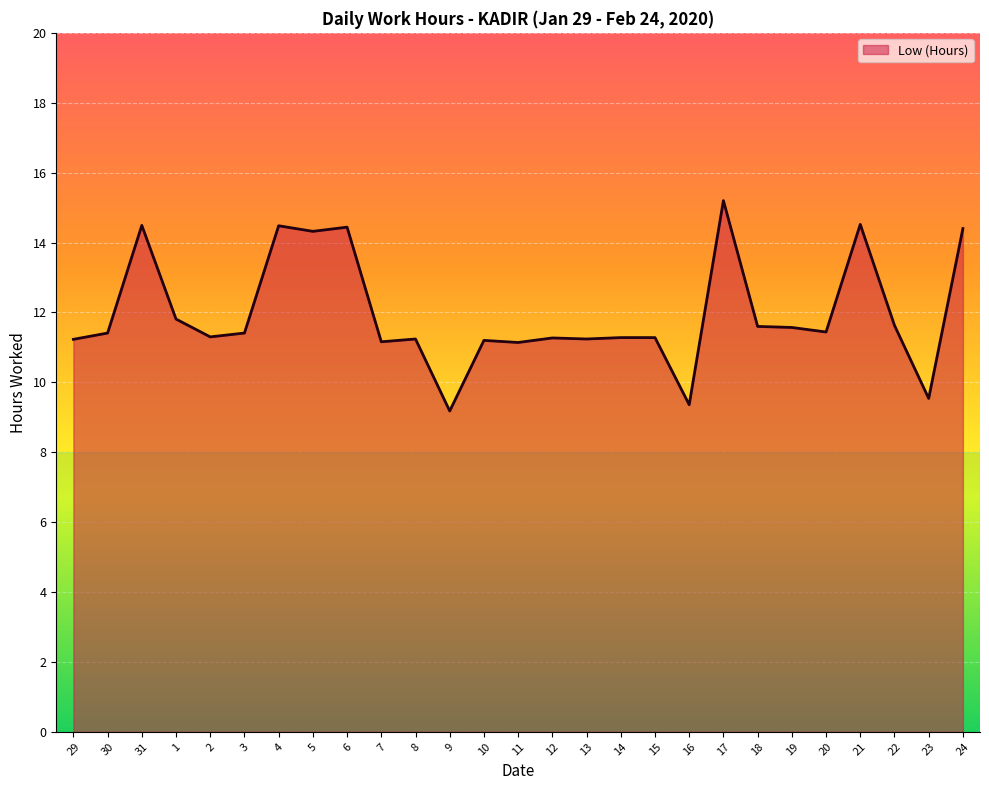

What position from the left is 4?

7